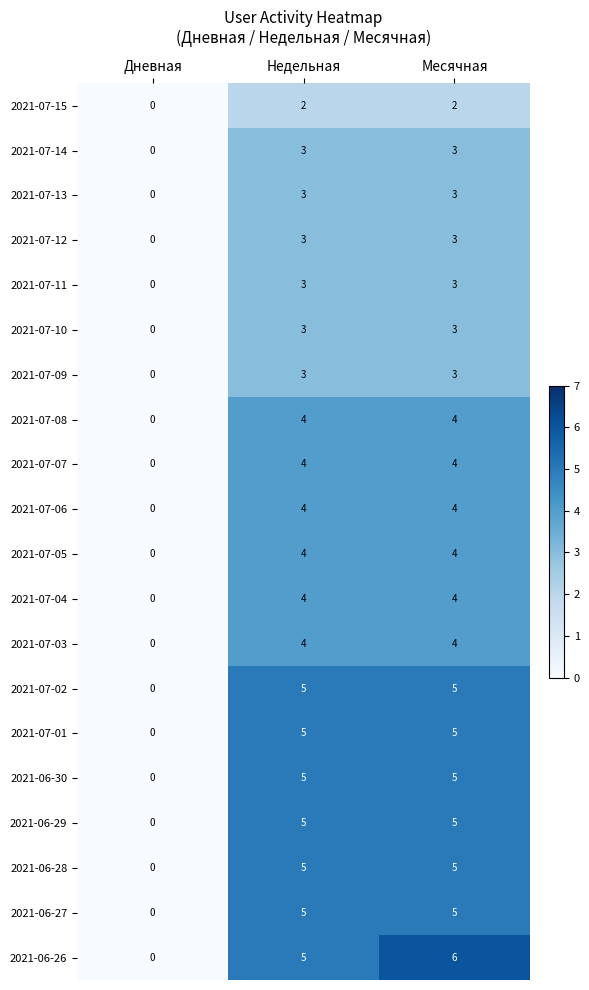

What is the average value of the 2021-07-06 series?

3